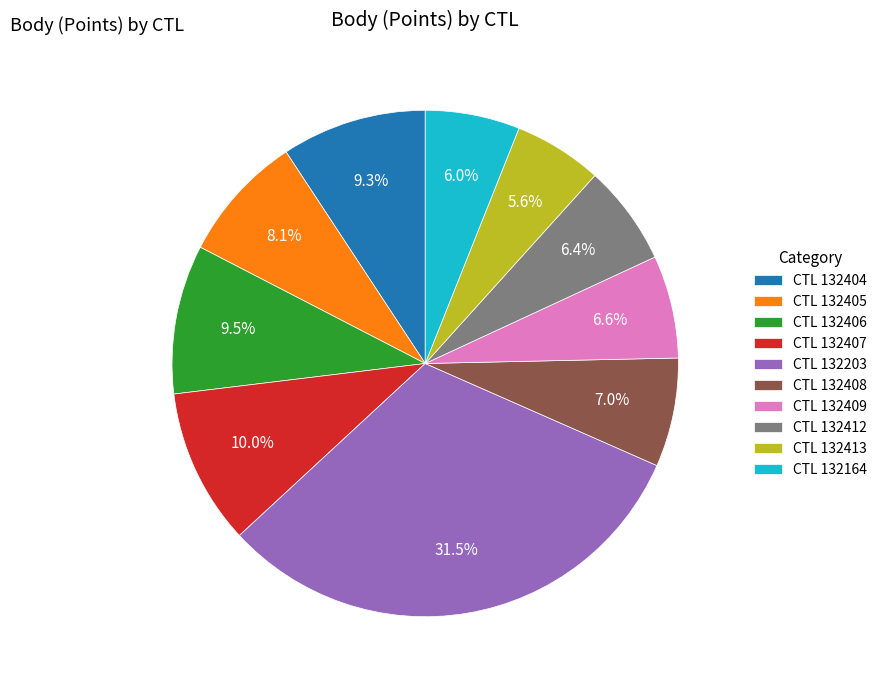

Between CTL 132203 and CTL 132408, which is larger?

CTL 132203